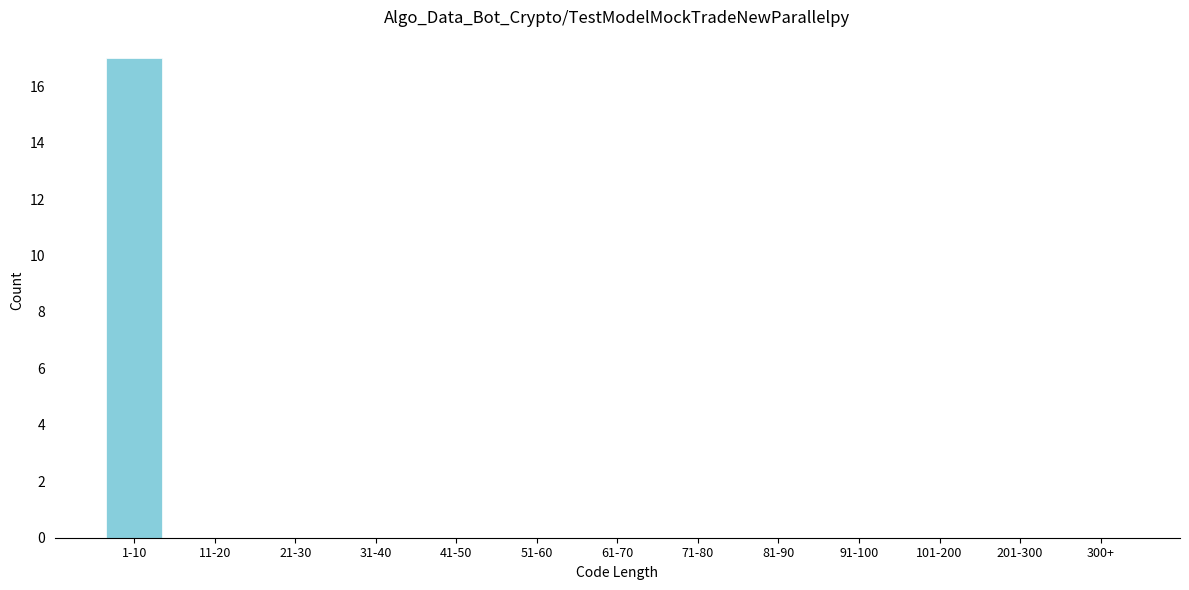

Reading right to left, what are all the values shown in this chart?

300+=0	201-300=0	101-200=0	91-100=0	81-90=0	71-80=0	61-70=0	51-60=0	41-50=0	31-40=0	21-30=0	11-20=0	1-10=17